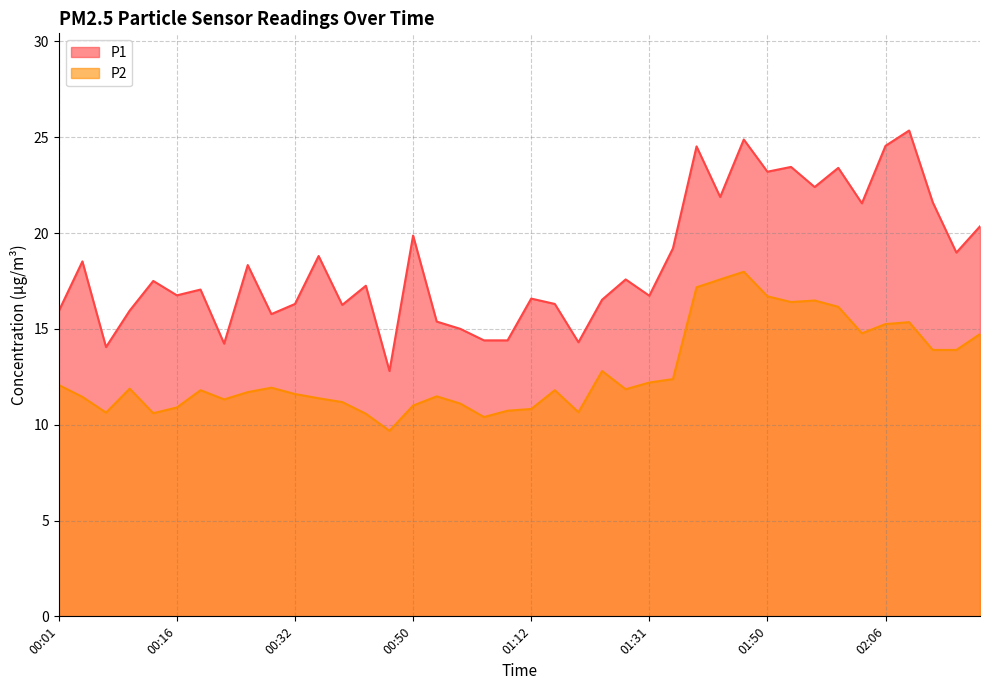

What is the difference between the maximum and second lowest values in the P2 series?

7.6